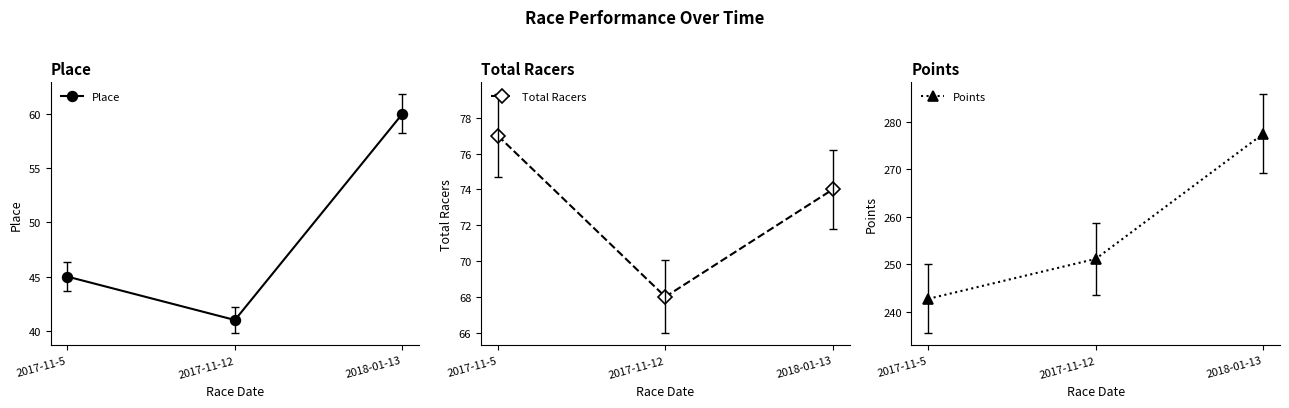

Rank the series at 2017-11-12 from lowest to highest value.

Place, Total Racers, Points